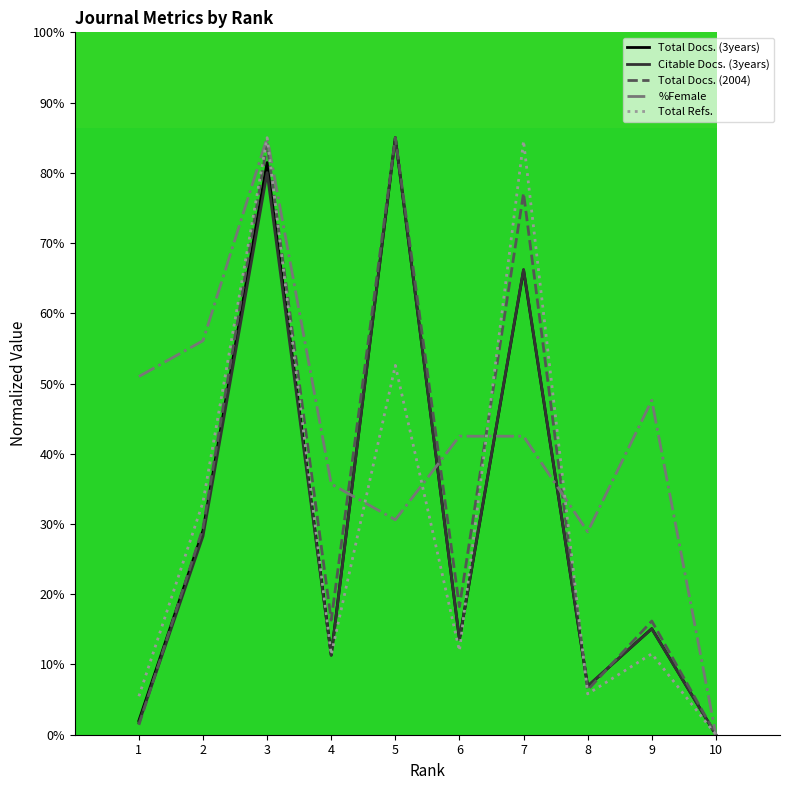

Where does the Citable Docs. (3years) series first go above 15?

2